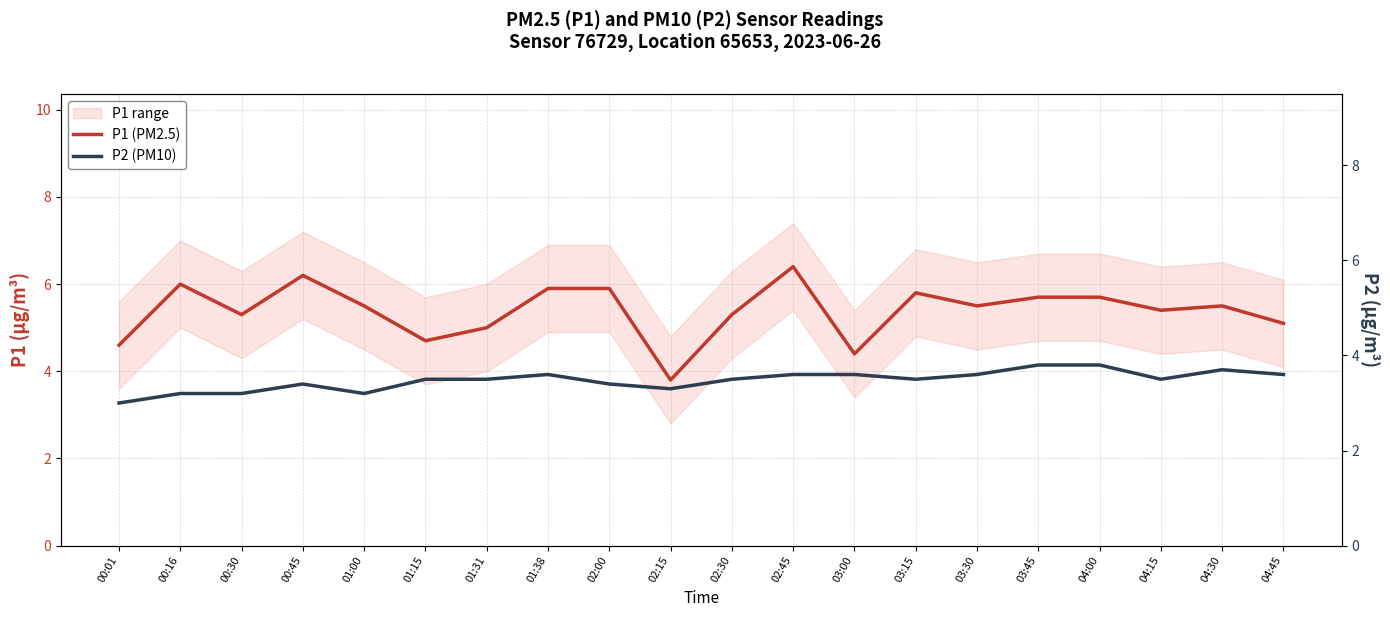

True or false: P1 (PM2.5) and P2 (PM10) cross at least once.

False